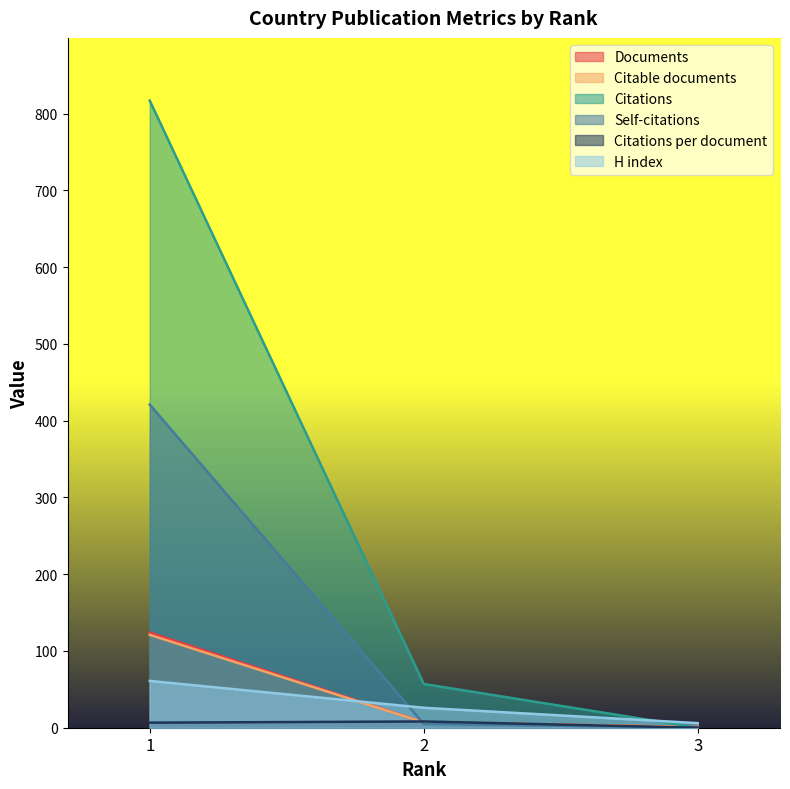

What is the value of the Documents point at the 2nd from the left?

7.0